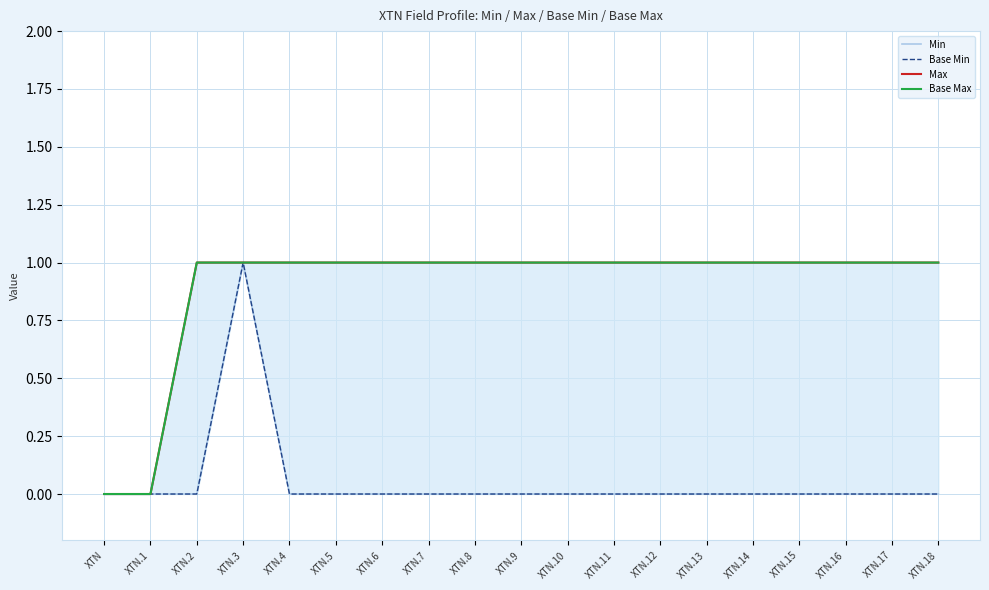

What is the difference between the second highest and second lowest values in the Max series?

1